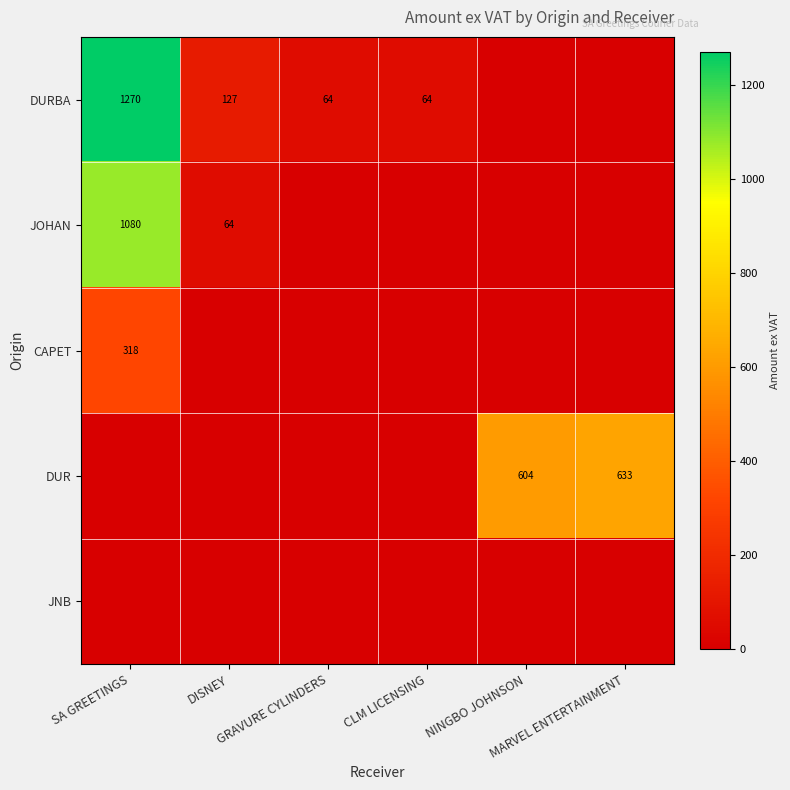

What is the average value of the JOHAN series?

190.6